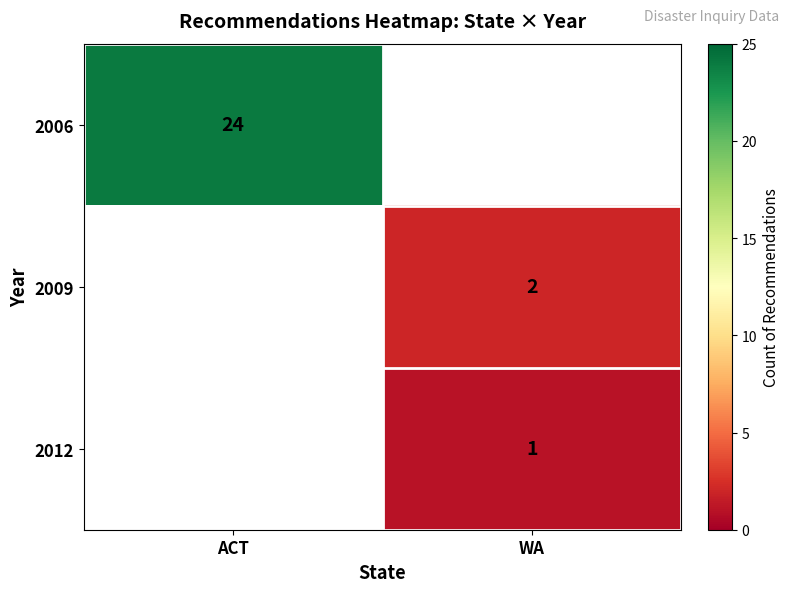

The value of 2009 at WA is 2. True or false?

True